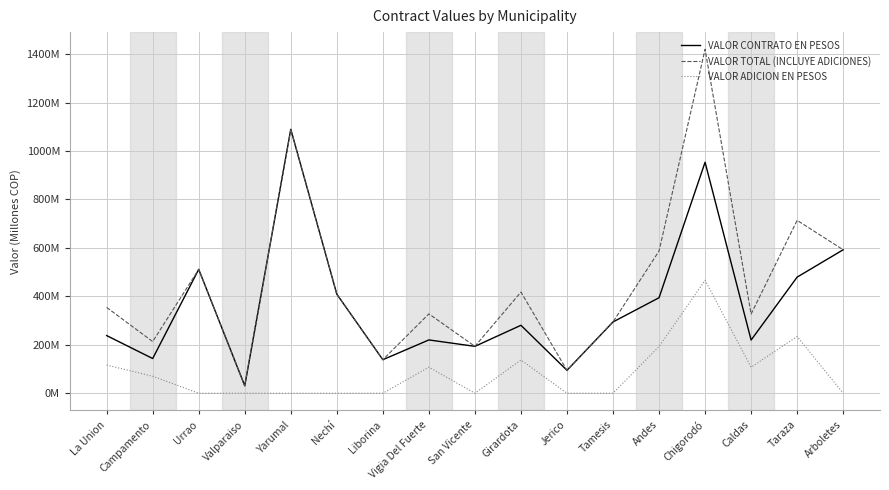

What is the greatest value displayed?

1420.0